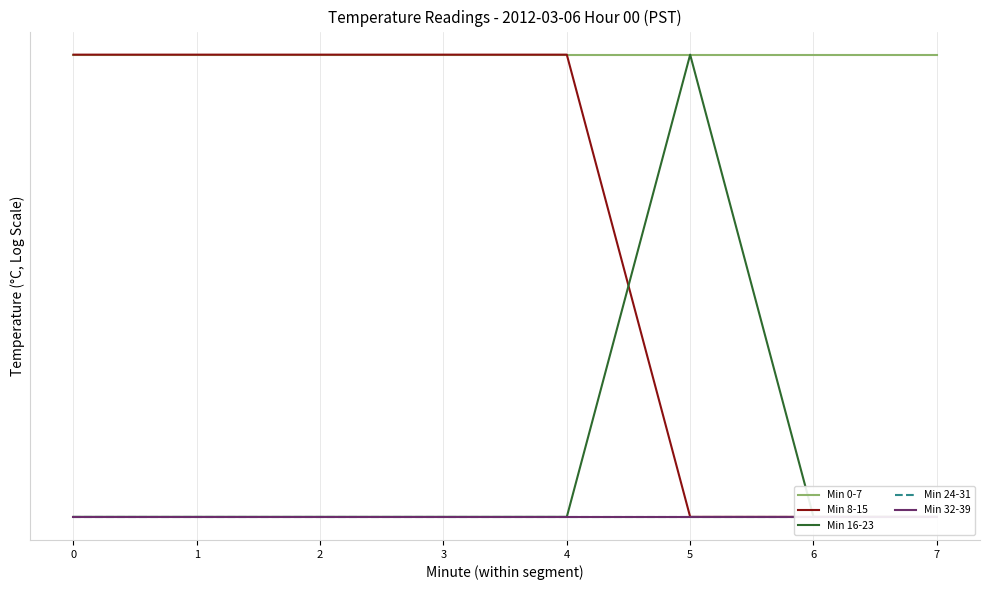

Does the chart have visible grid lines?

Yes